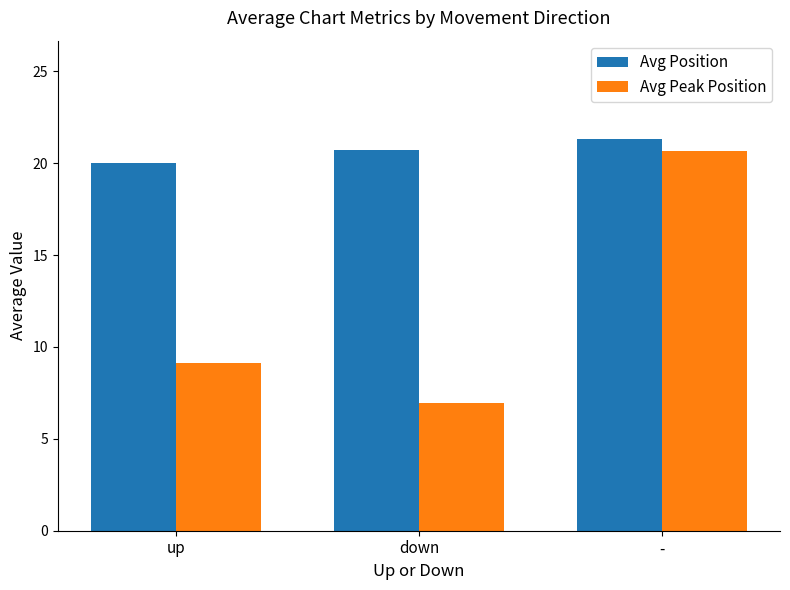

Count the number of data series in this chart.

2